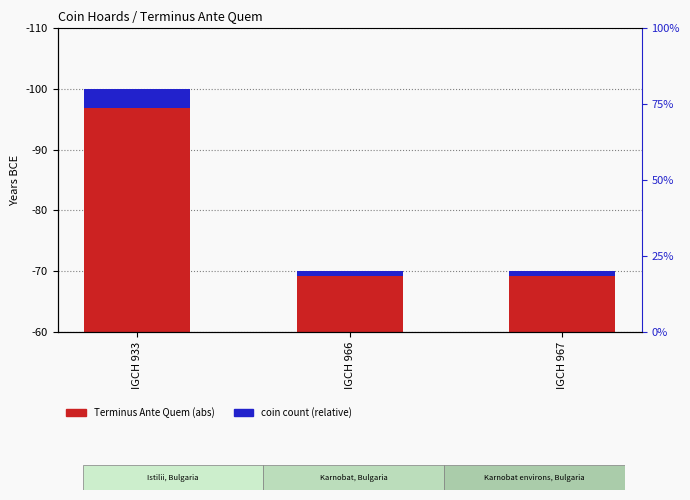

What is the greatest value displayed?

40.0